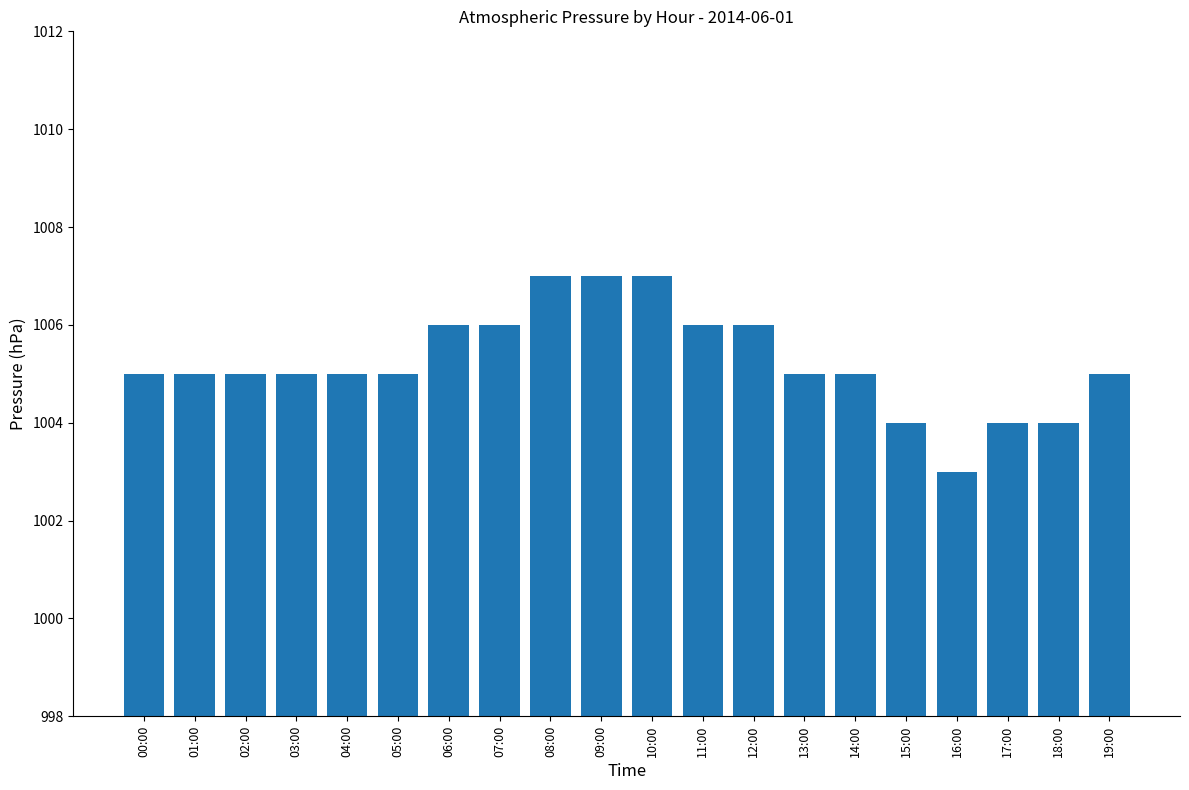

Reading left to right, transcribe all the data shown in this chart.

00:00=1005	01:00=1005	02:00=1005	03:00=1005	04:00=1005	05:00=1005	06:00=1006	07:00=1006	08:00=1007	09:00=1007	10:00=1007	11:00=1006	12:00=1006	13:00=1005	14:00=1005	15:00=1004	16:00=1003	17:00=1004	18:00=1004	19:00=1005